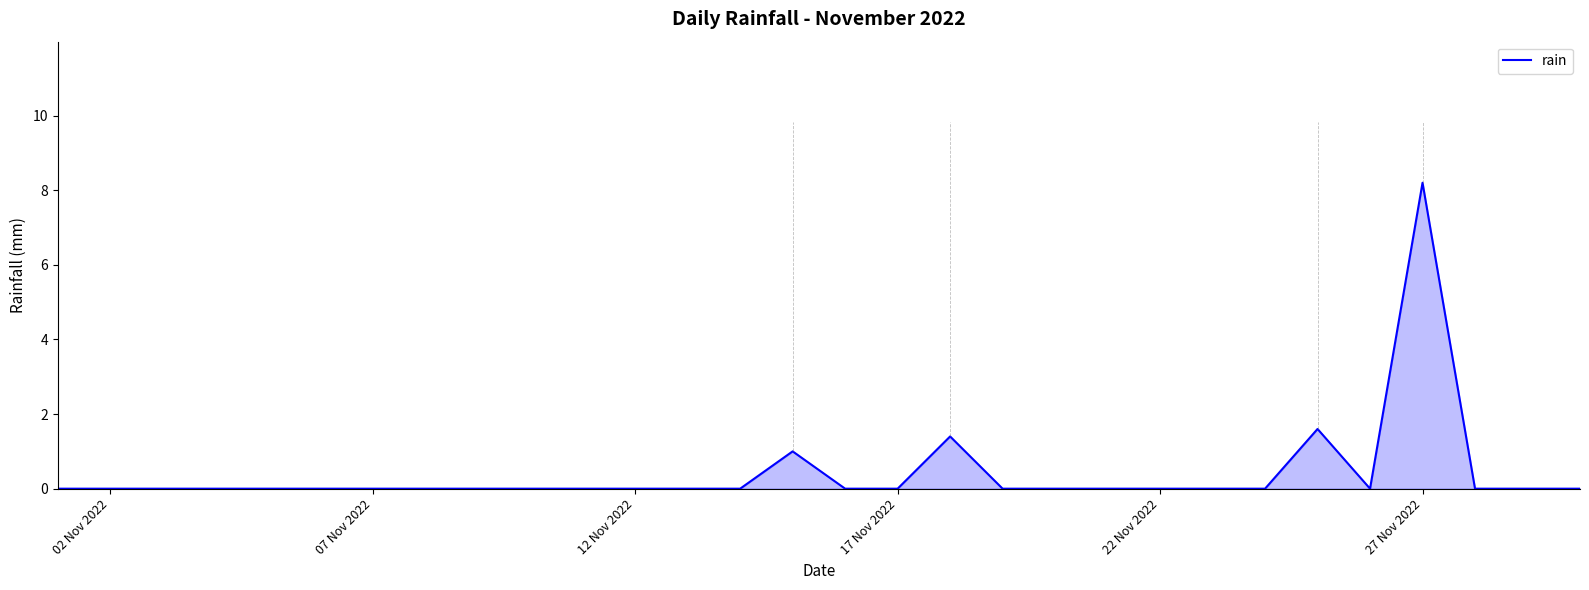

What is the maximum value shown in the chart?

8.2